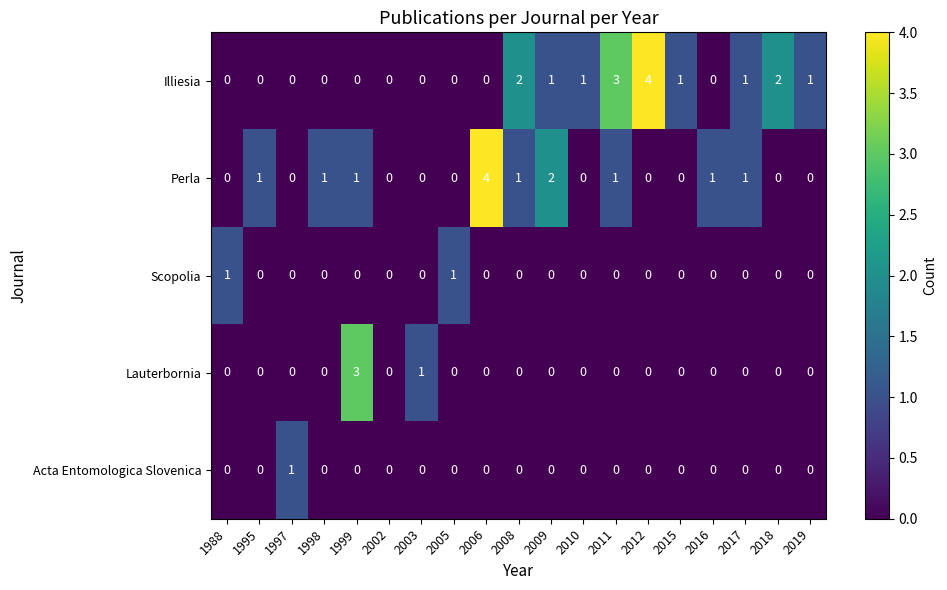

What is the maximum value shown in the chart?

4